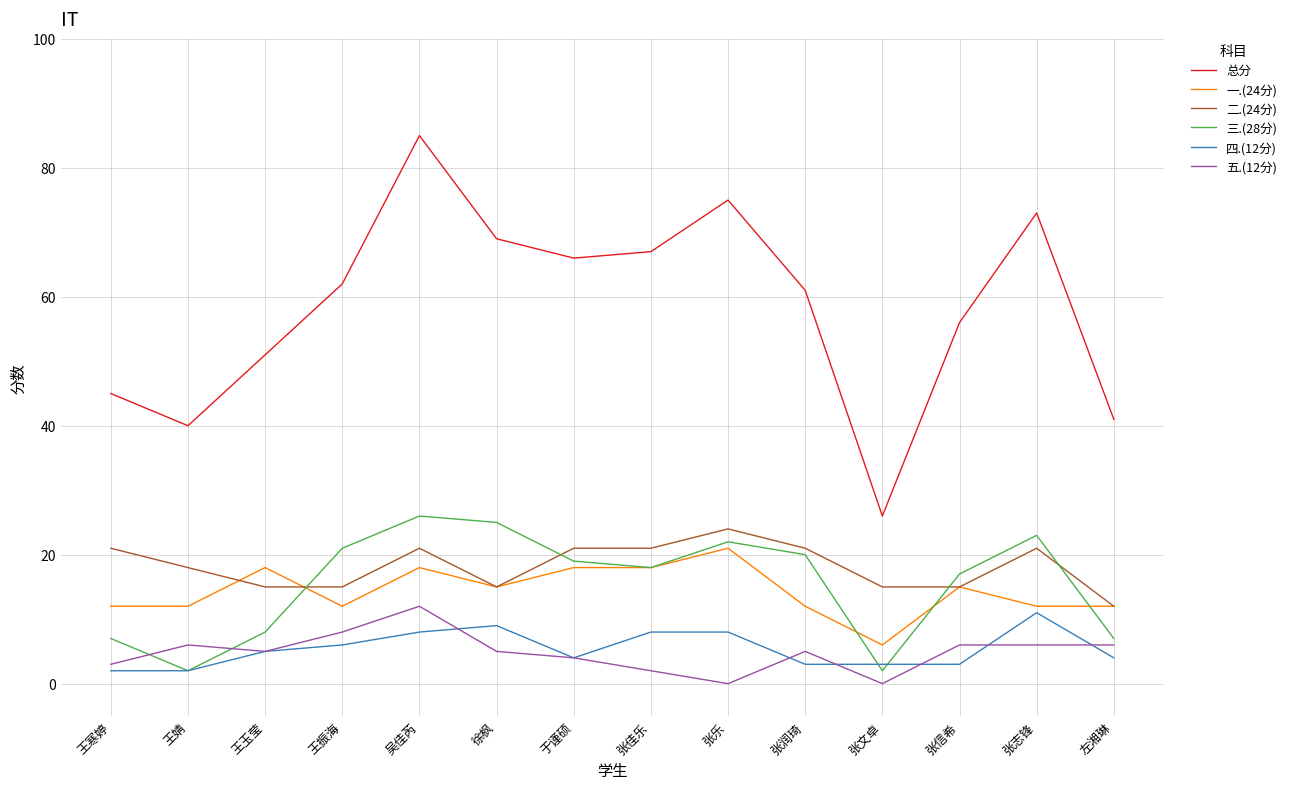

What is the difference between the maximum and minimum values in the 总分 series?

59